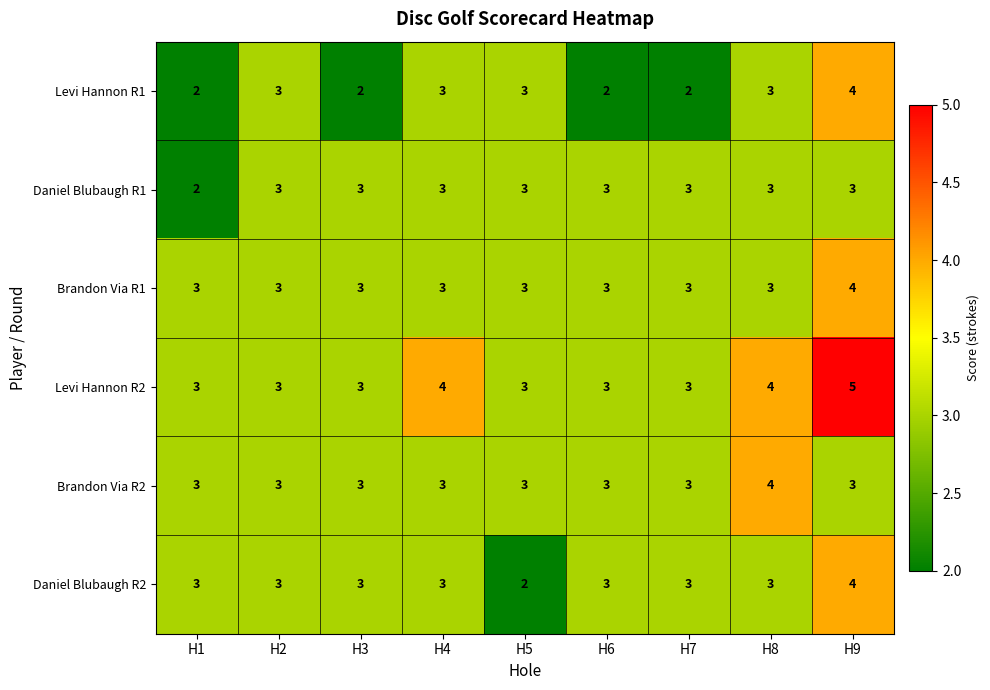

What is the average value of the Daniel Blubaugh R1 series?

3